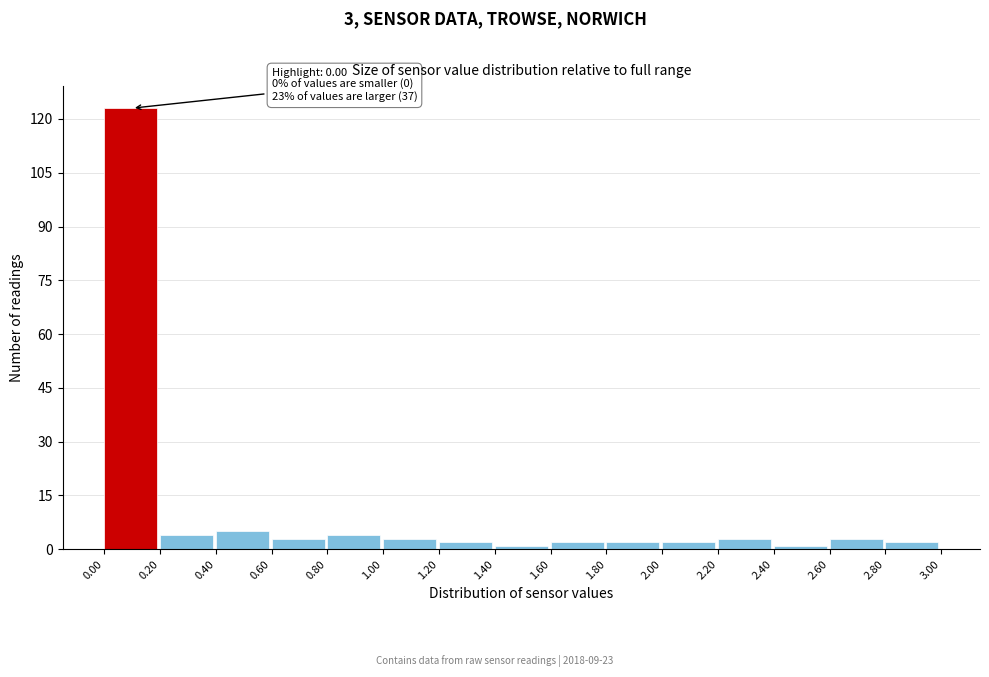

Over which range of the x-axis is the bar tallest?

0.00 to 0.20